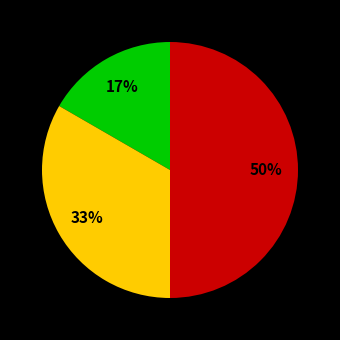

To the nearest percent, what is the difference between the largest and smallest slice percentages?

33%